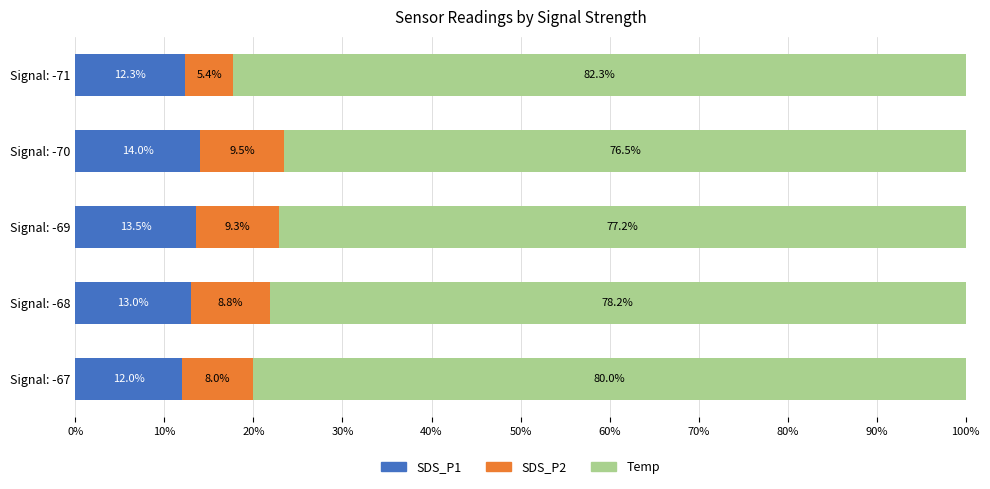

What is the highest value of the SDS_P1 series?

14.0